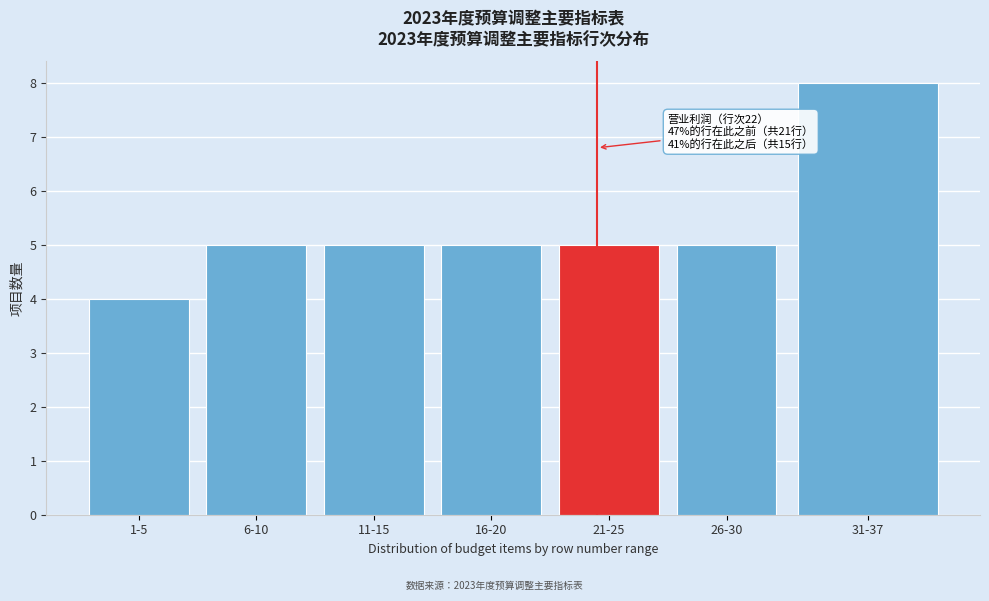

Reading left to right, extract all data points from this chart.

1-5=4	6-10=5	11-15=5	16-20=5	21-25=5	26-30=5	31-37=8